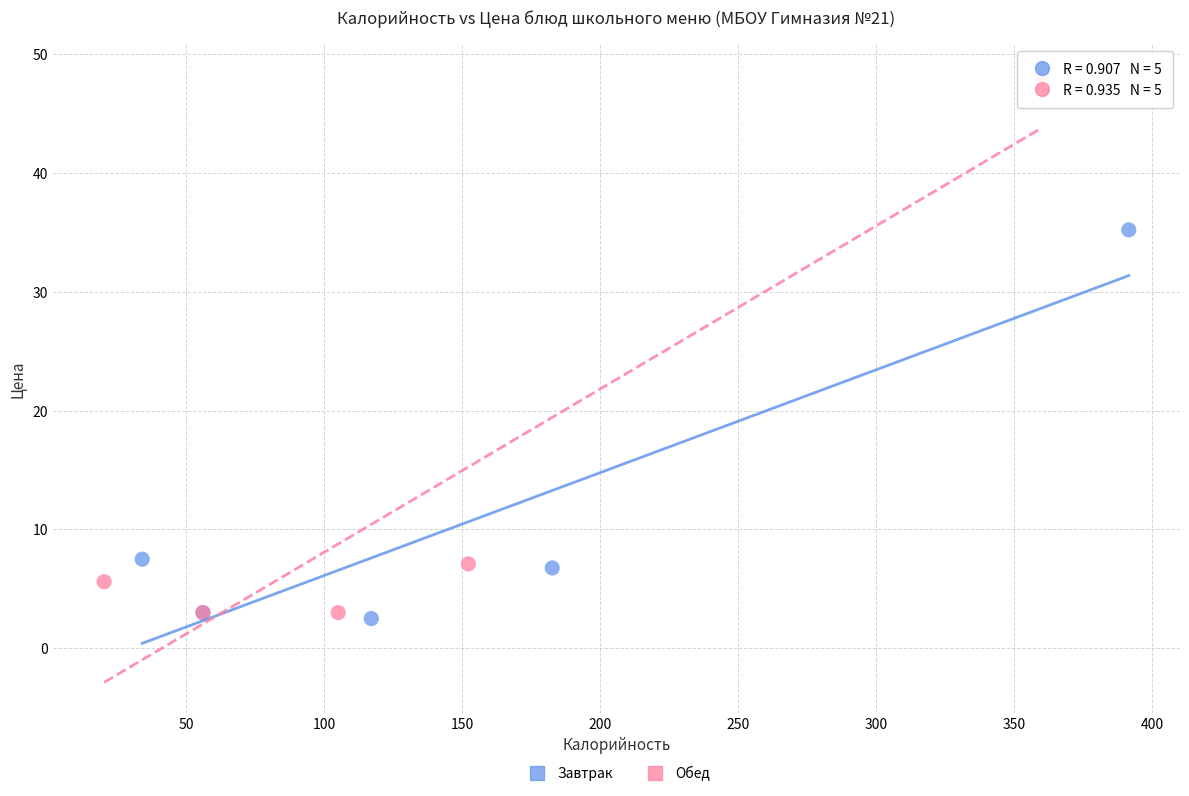

Which series contains the highest Y value?

Обед